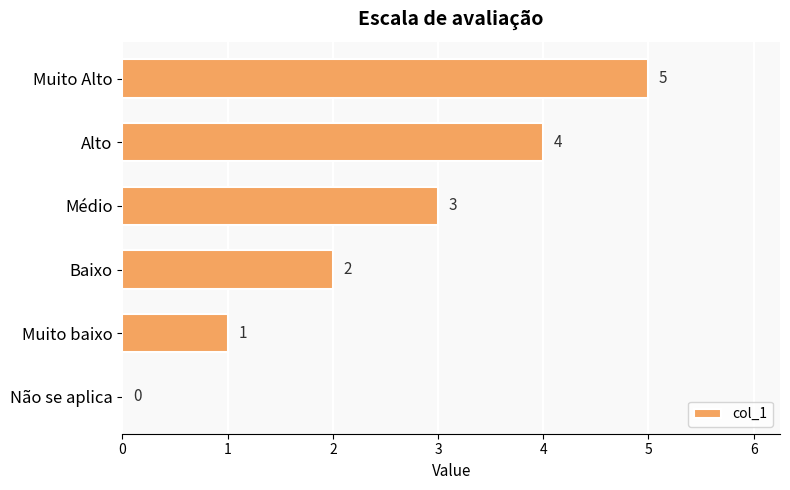

Where is the data nearest to the value 2?

Baixo